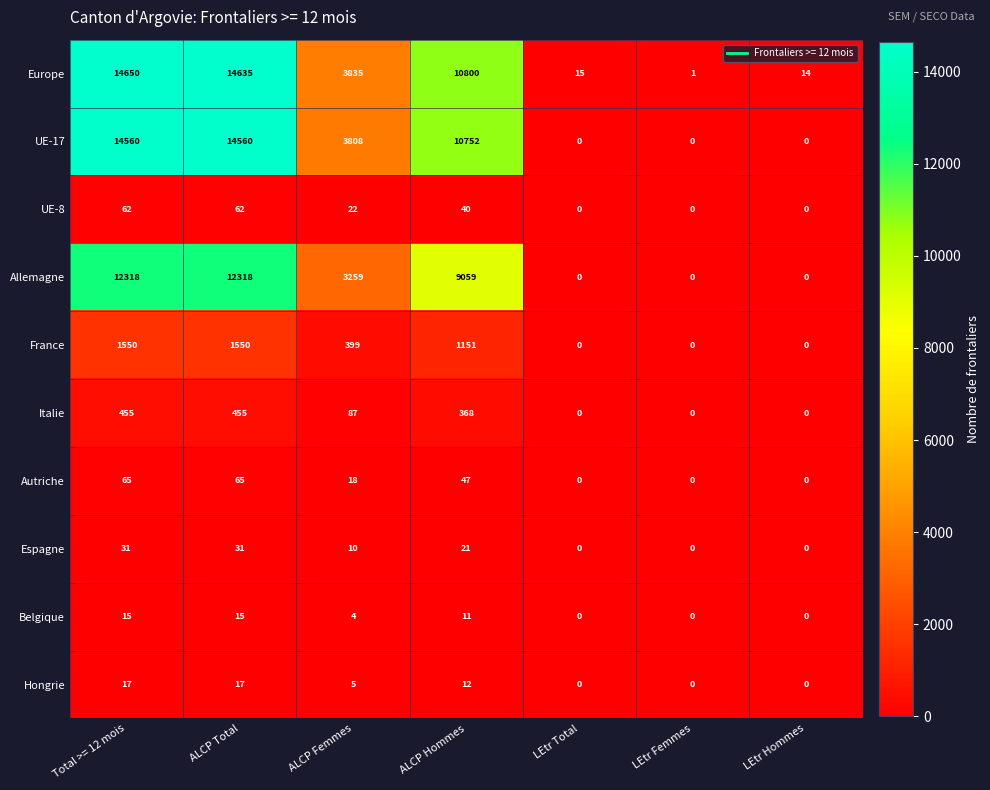

What is the sum of all Allemagne values?

36954